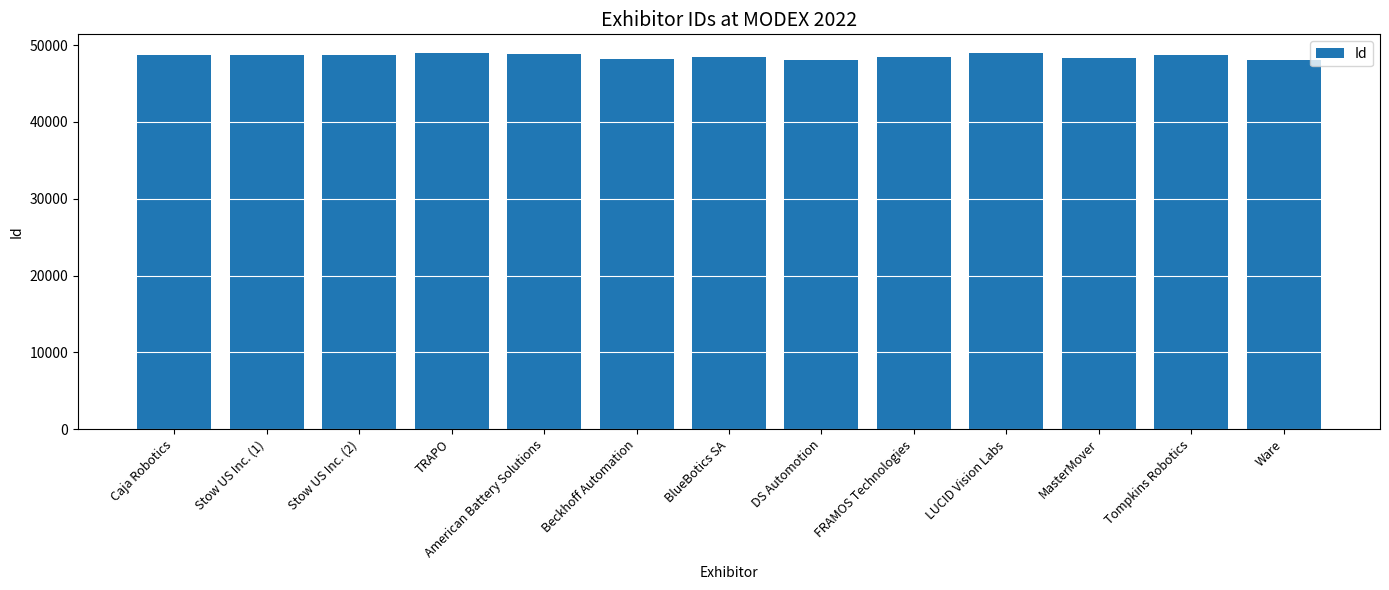

How many bars are there in total?

13